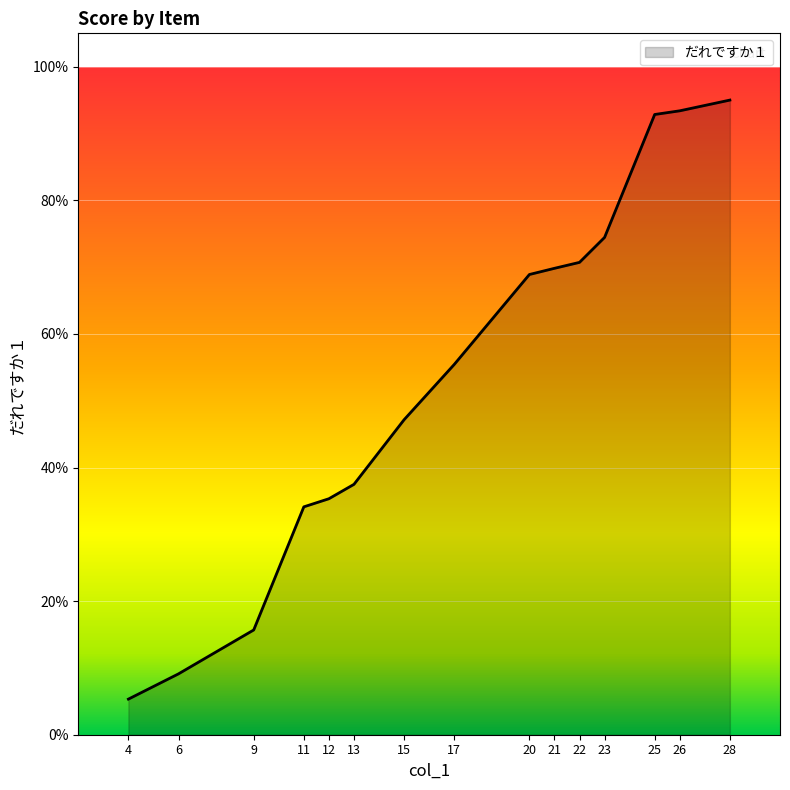

What value does the data have at 17?

0.6